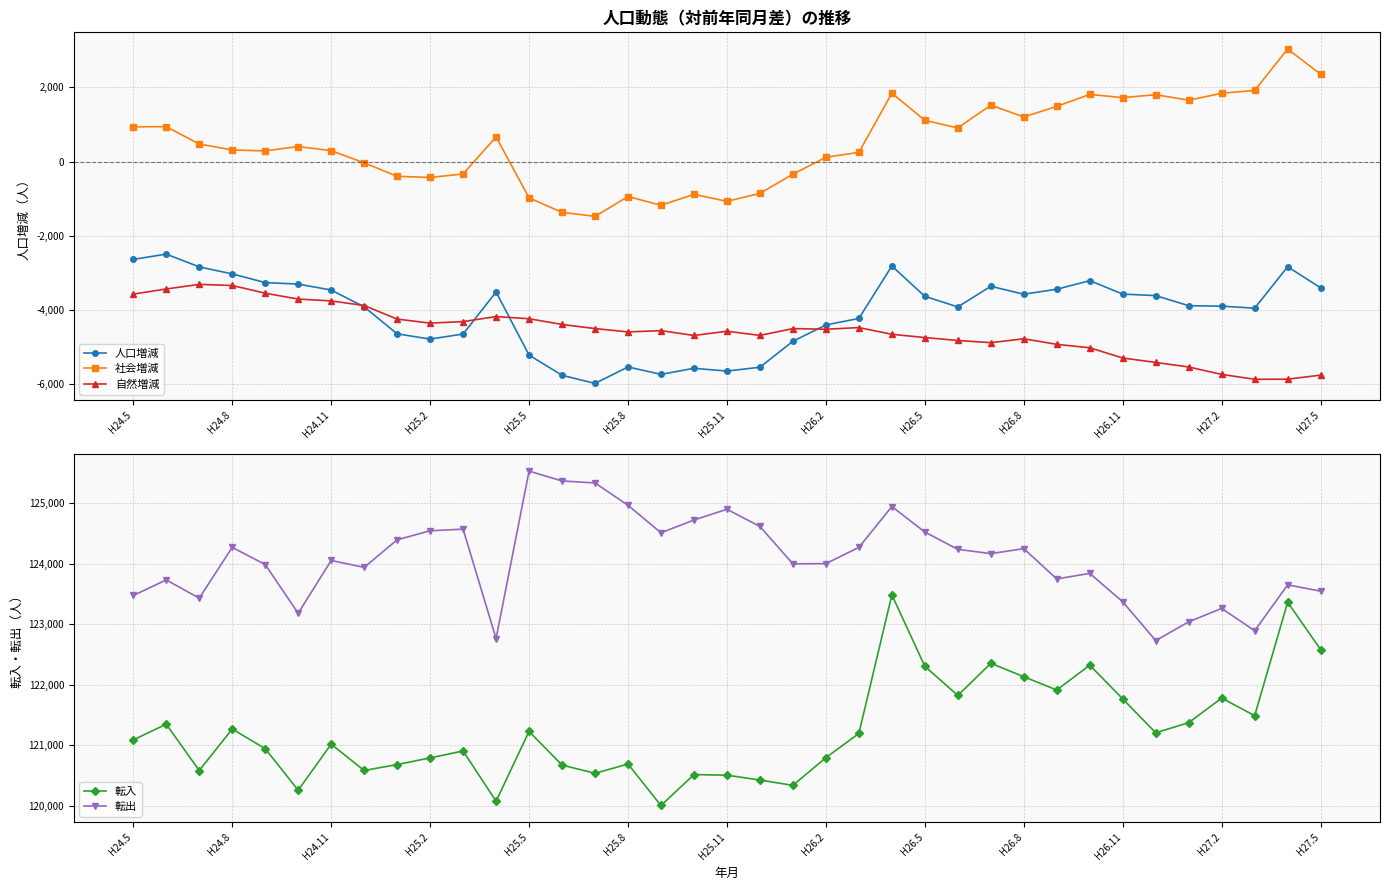

How many data points does each series have?

37